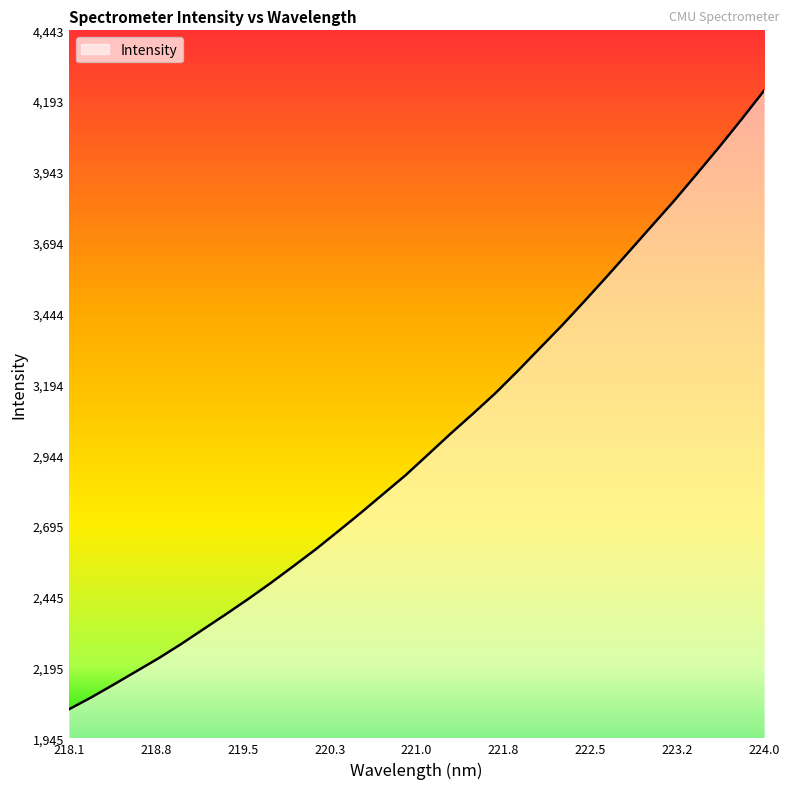

What is the maximum value shown in the chart?

4231.8